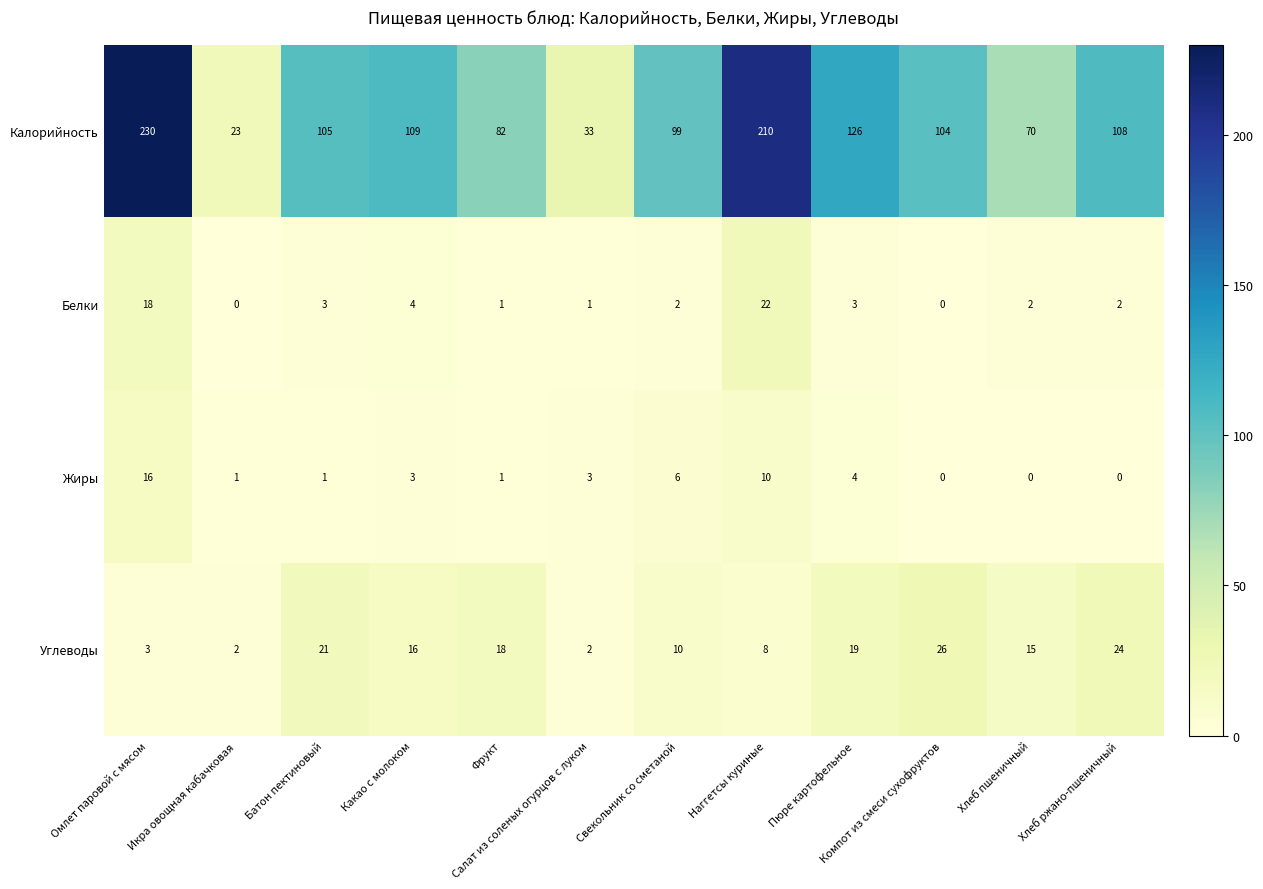

At how many categories does at least one series exceed 7?

12